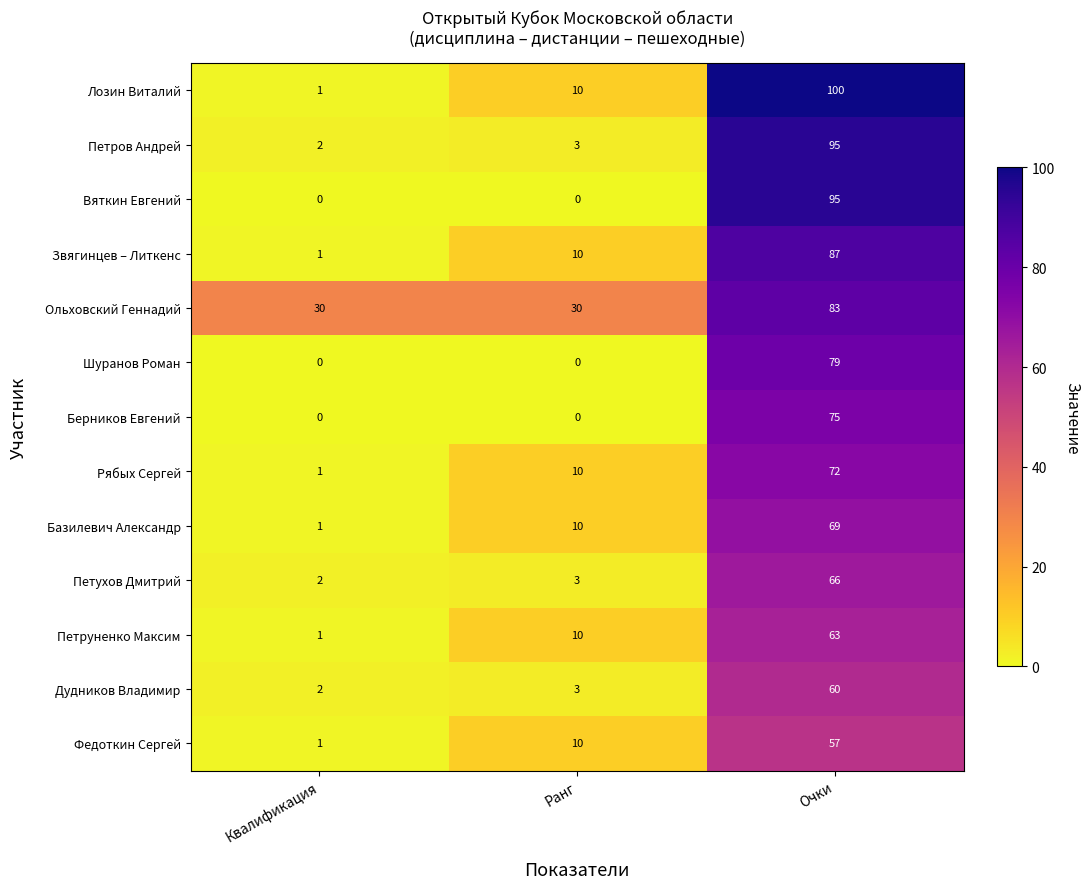

The Федоткин Сергей series shows 17 at Ранг. True or false?

False